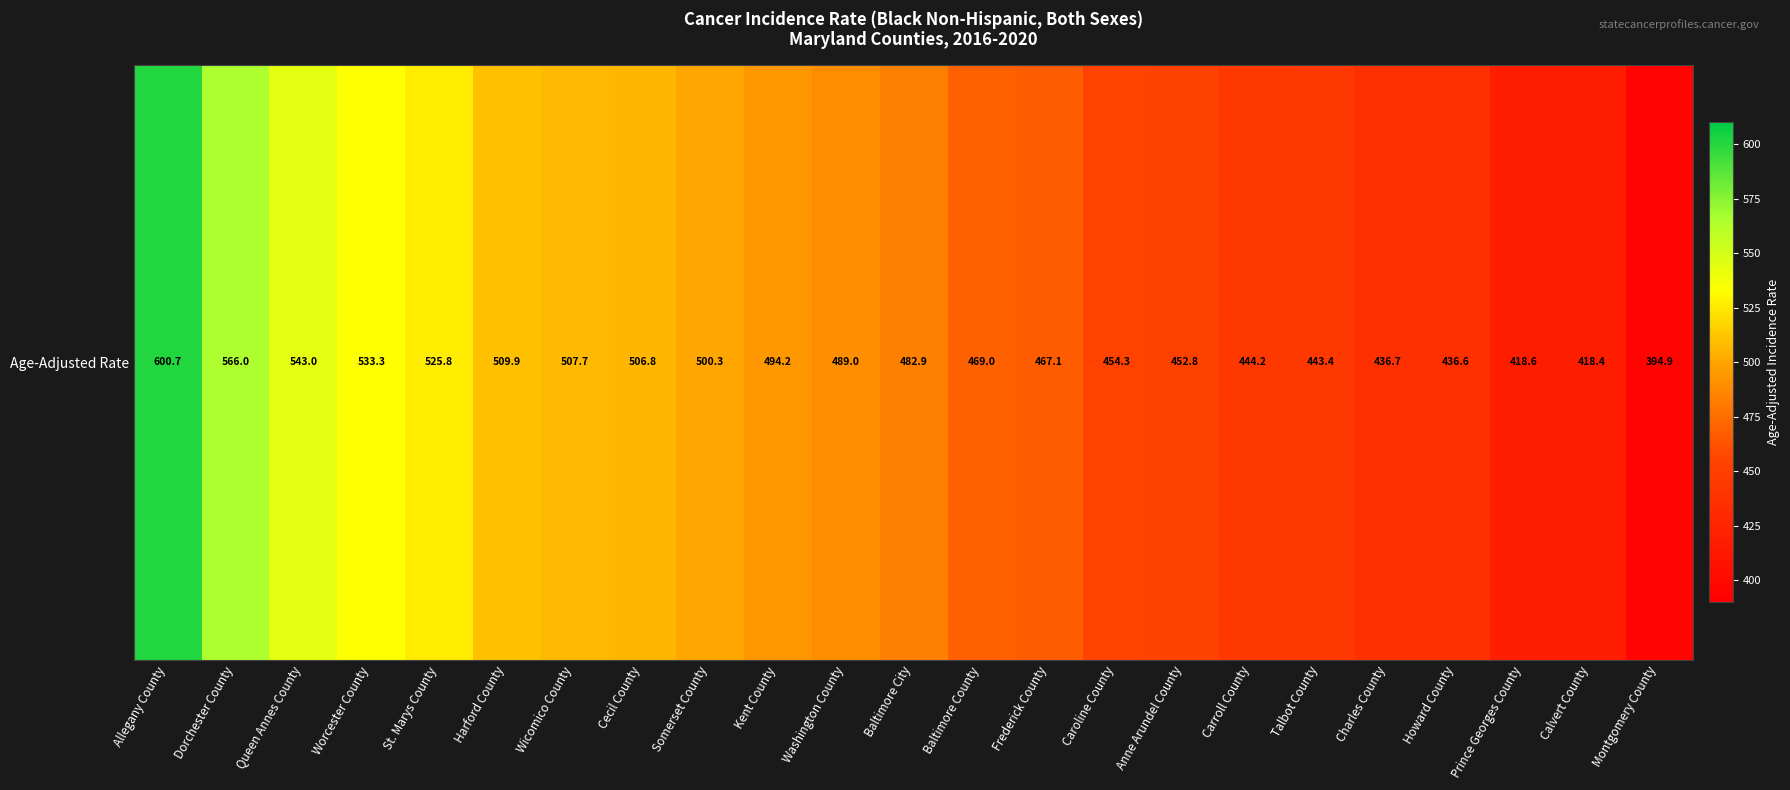

How many data points are less than 482?

11